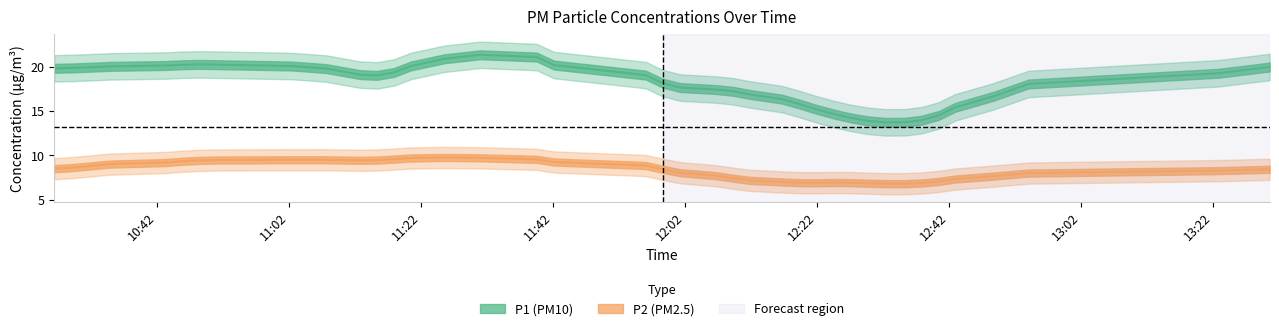

What is the sum of all P2 values?

333.6